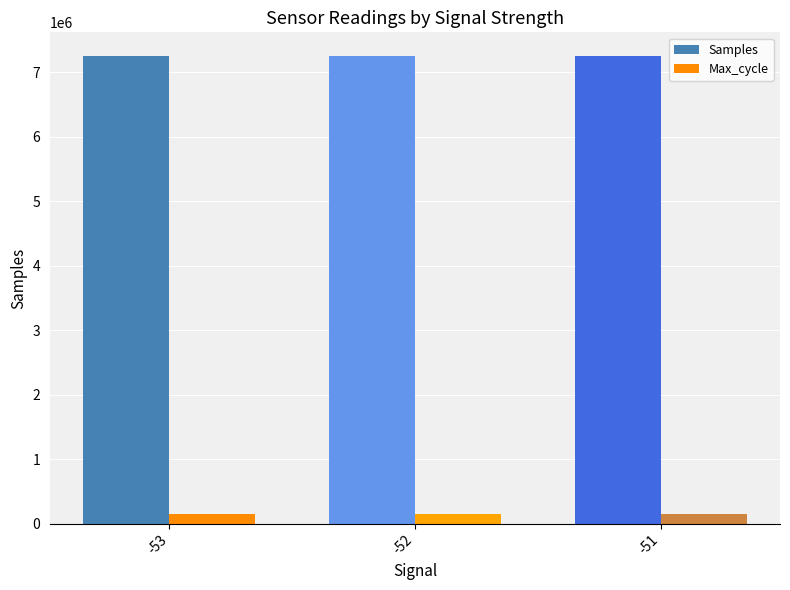

List the series in order of their overall mean, highest first.

Samples, Max_cycle